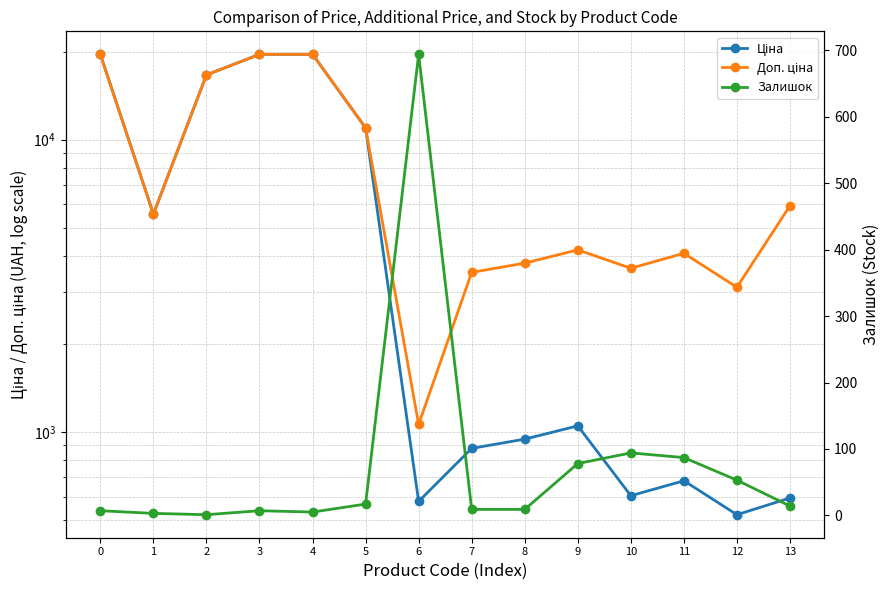

Which series has the largest range (max minus min)?

Ціна